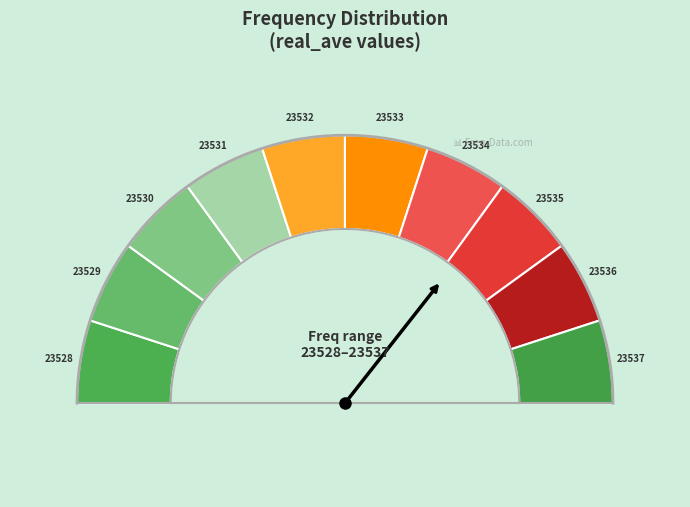

To the nearest percent, what percentage of the pie is 23530?

10%